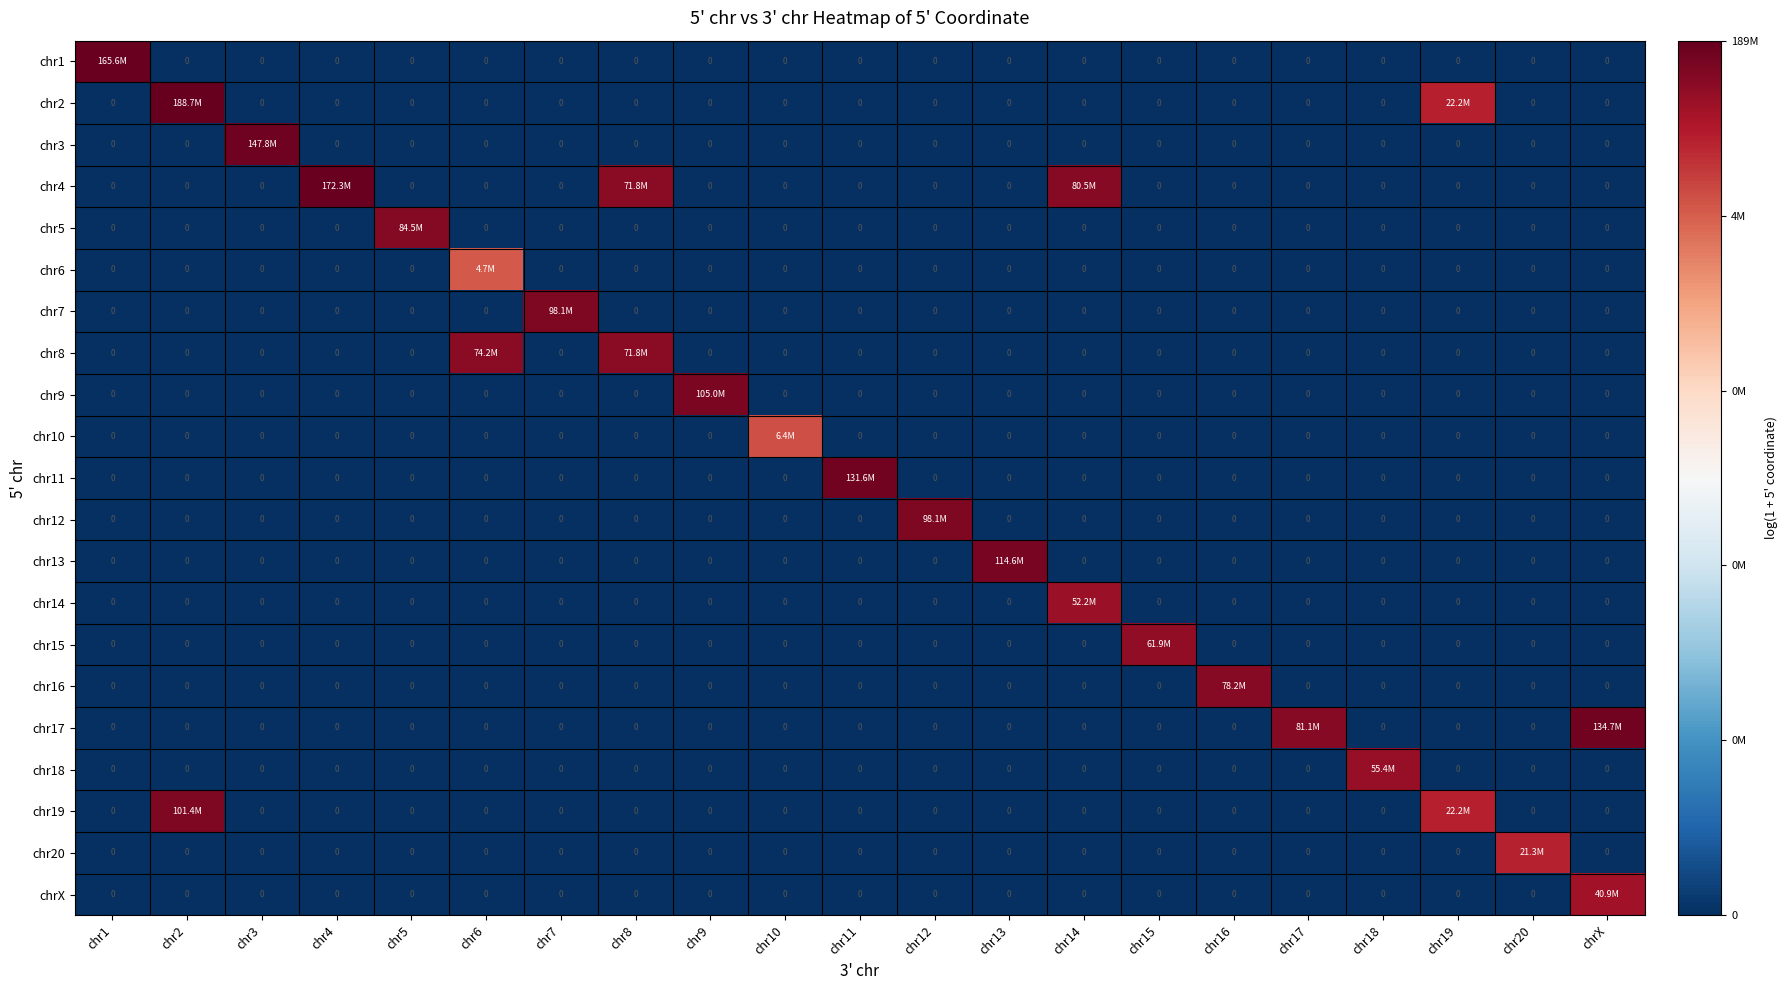

Rank the series by their maximum value, from lowest to highest.

chr6, chr10, chr20, chrX, chr14, chr18, chr15, chr8, chr16, chr5, chr12, chr7, chr19, chr9, chr13, chr11, chr17, chr3, chr1, chr4, chr2